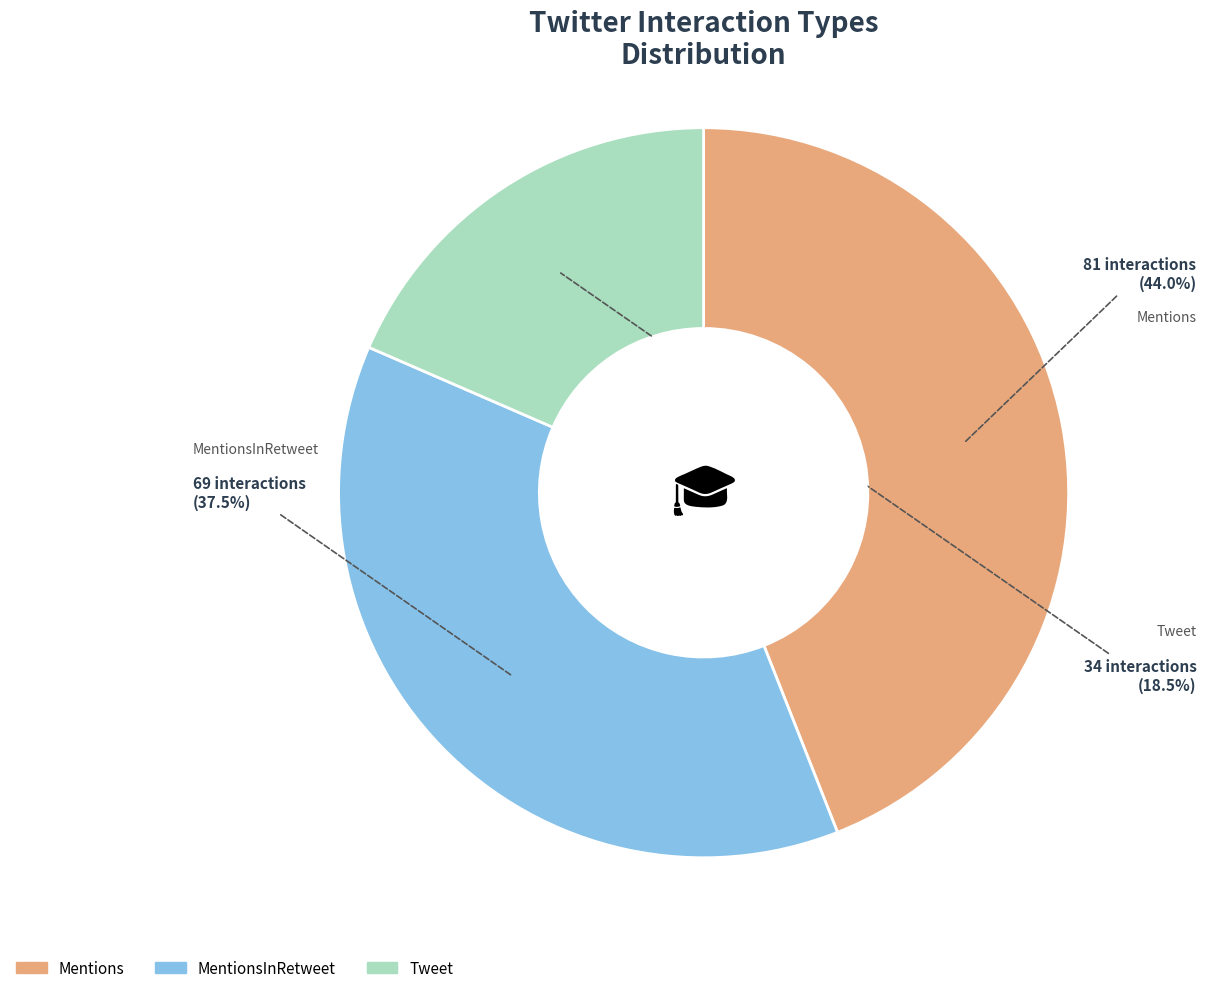

Does any single category account for the majority?

No